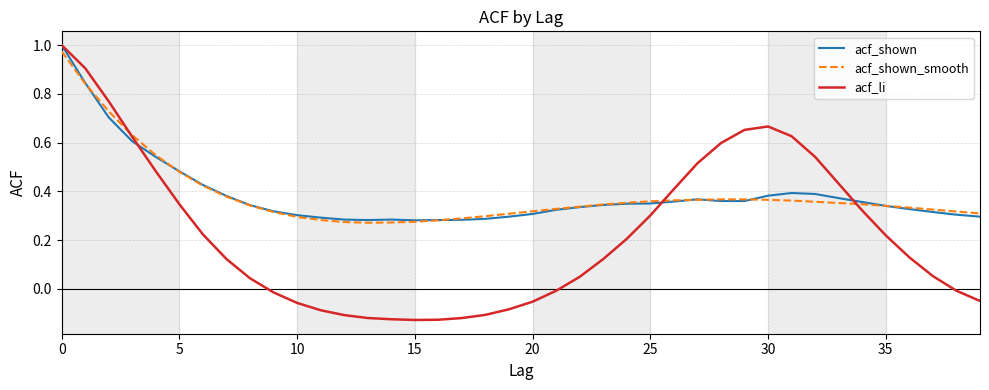

At which label does acf_shown reach its minimum?

15